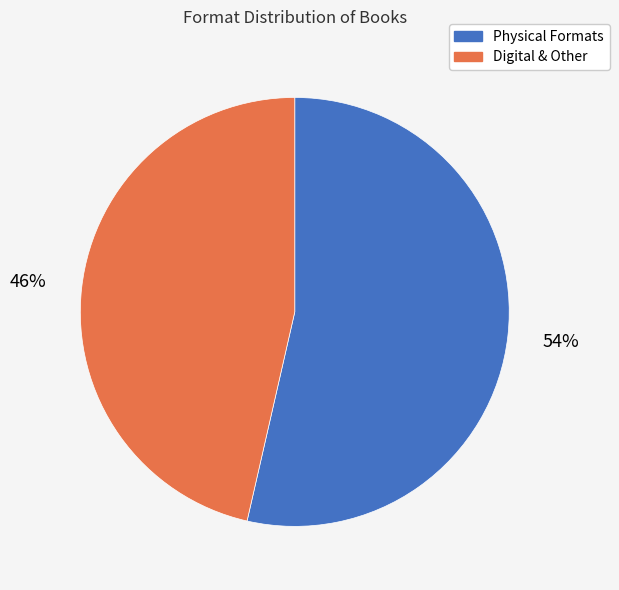

The Digital & Other slice represents 46% of the pie. True or false?

True